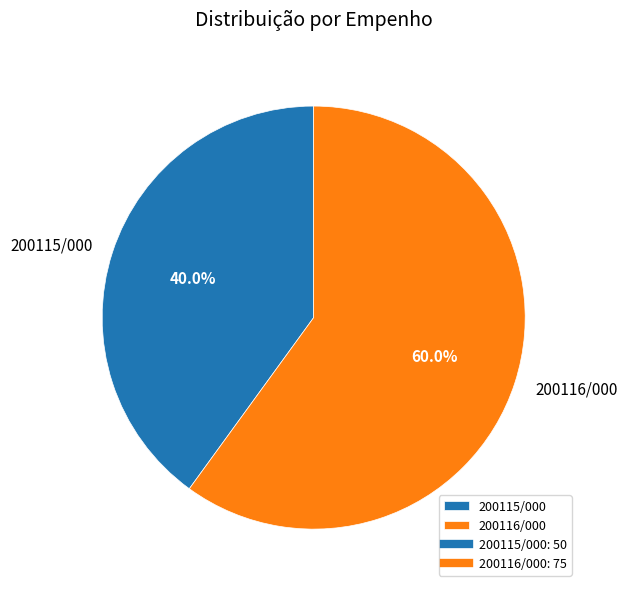

To the nearest percent, what is the difference between the largest and smallest slice percentages?

20%